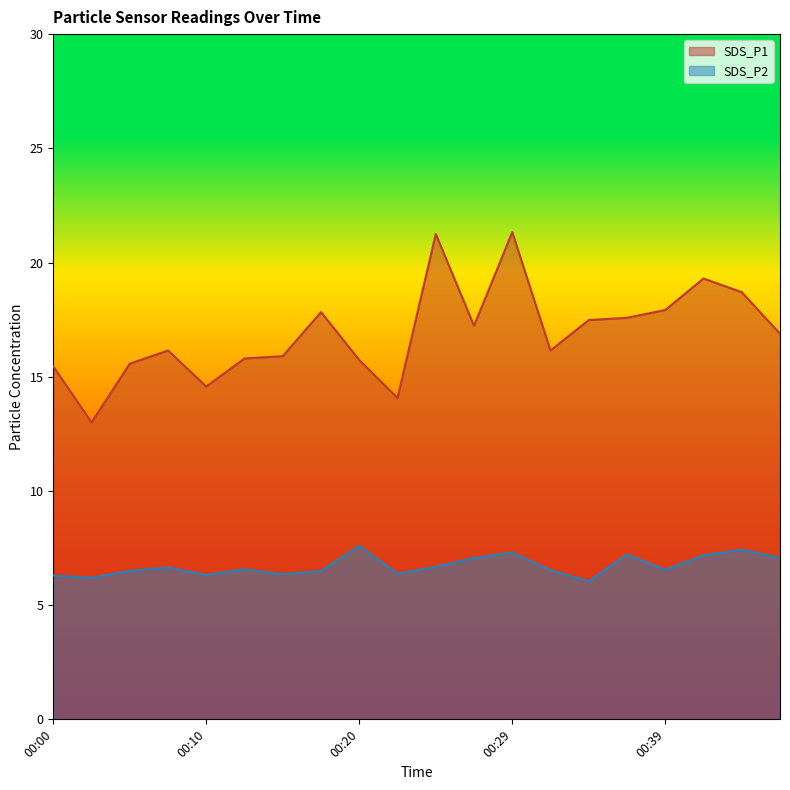

The value of SDS_P1 at 00:29 is 21.3. True or false?

True